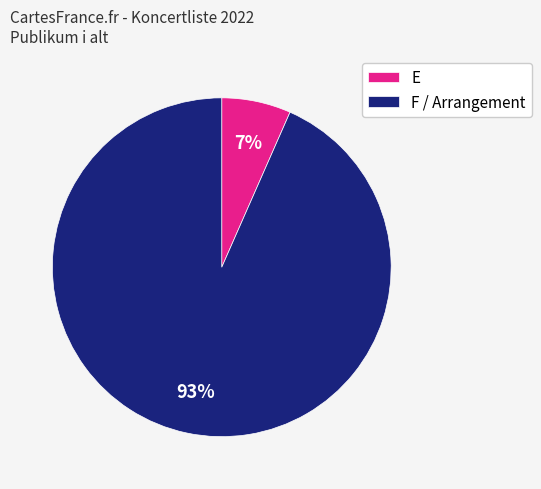

Do E and F / Arrangement together represent more than half of the pie?

Yes